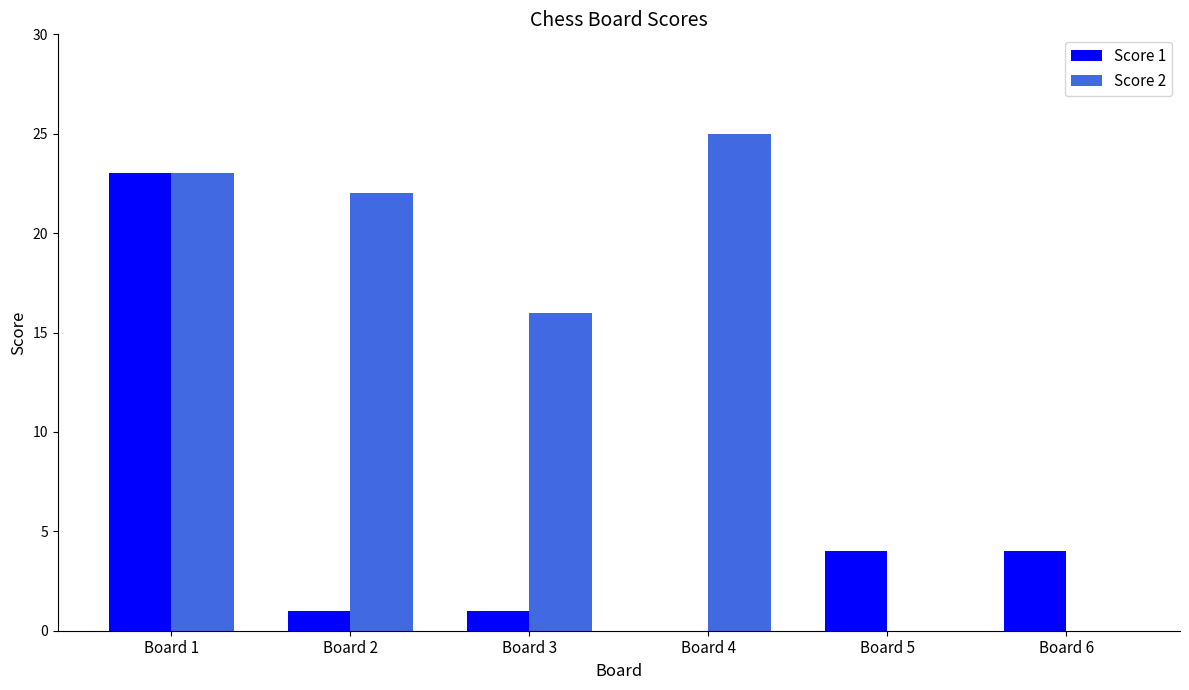

At which category is the sum across all series the highest?

Board 1